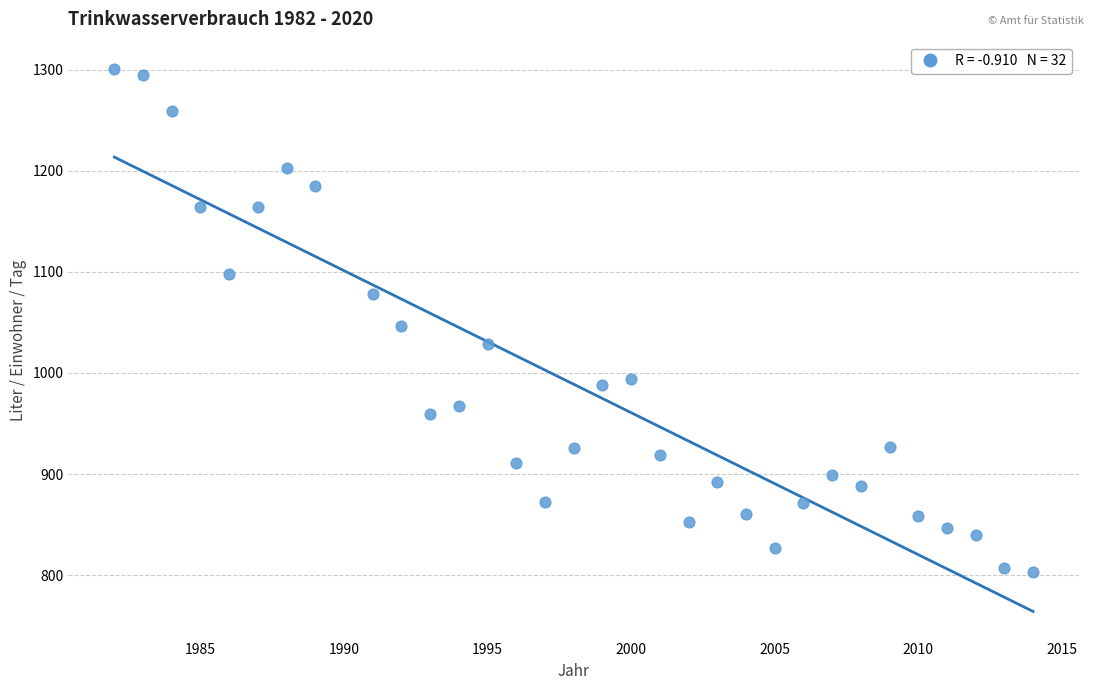

What is the range of X values (max minus min)?

32